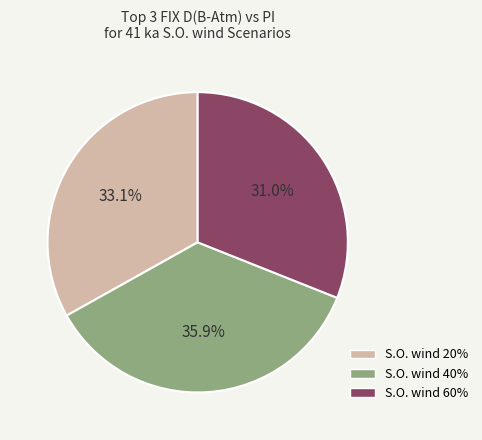

How many segments does this pie chart have?

3